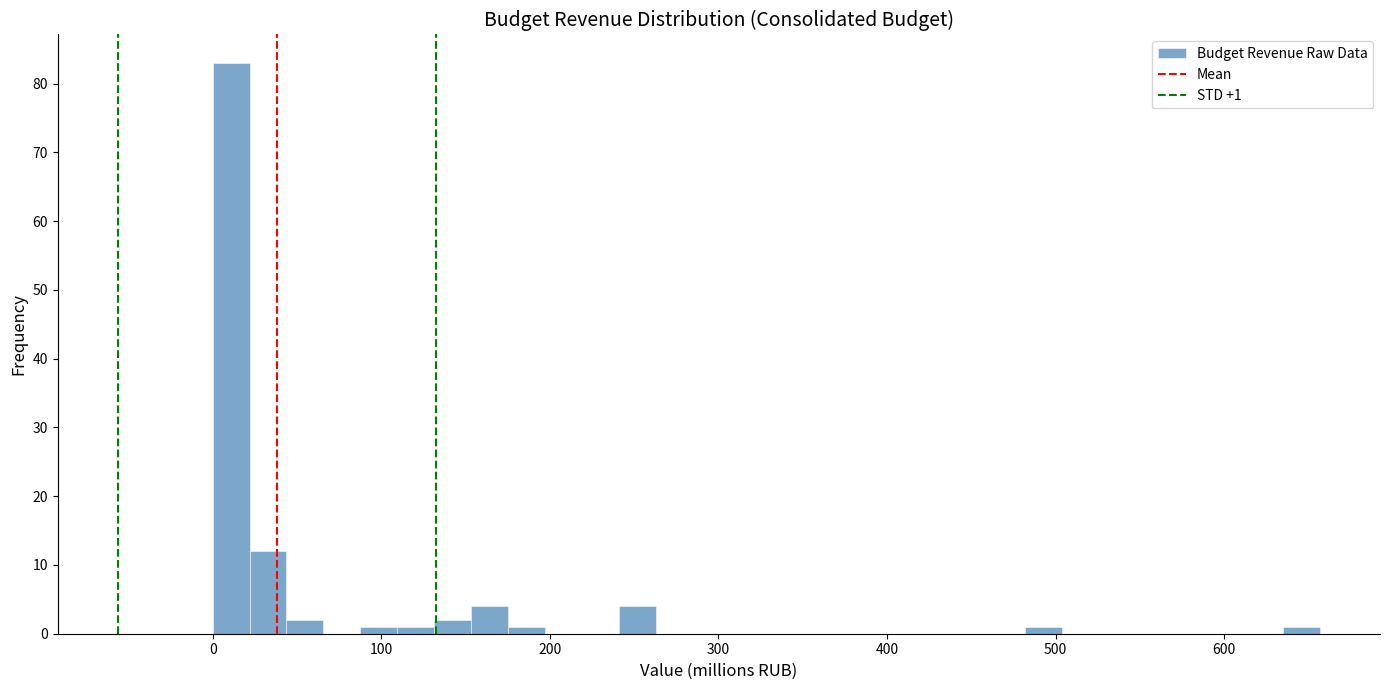

Read against the x-axis, roughly where is the centre of the tallest bar?

10